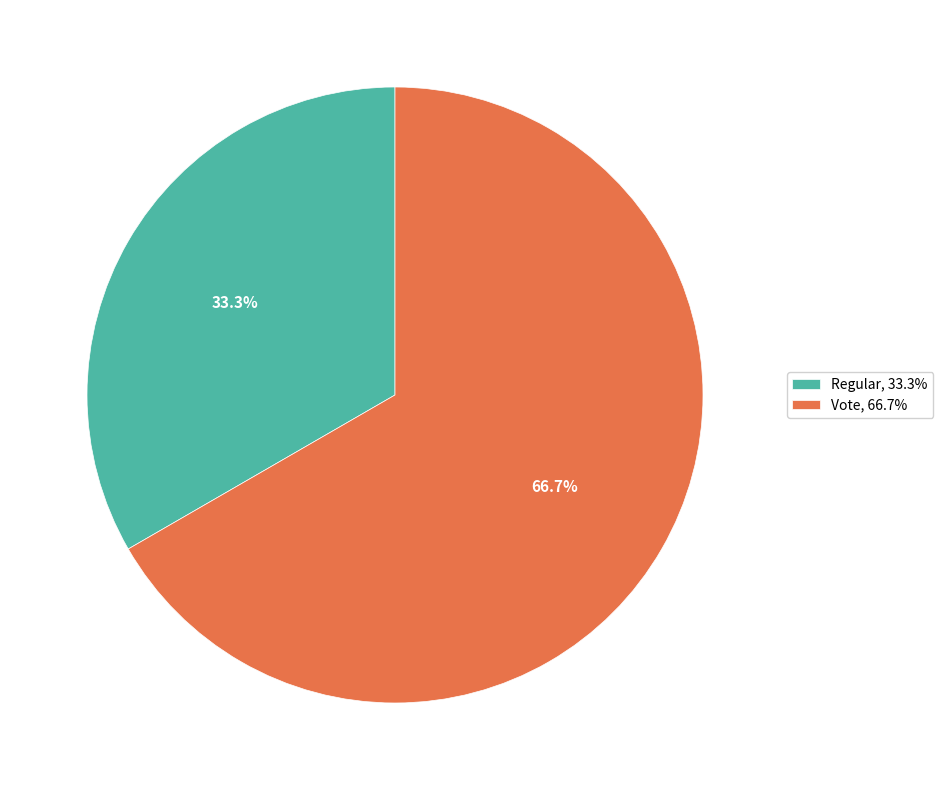

To the nearest percent, what percentage of the pie is Regular?

33%